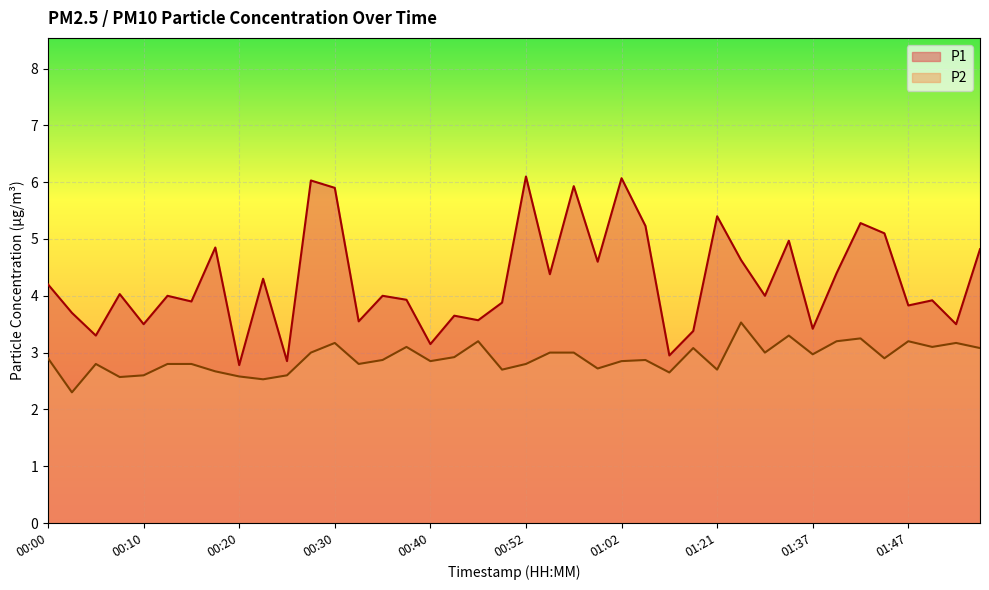

In P1, how many points are higher than both neighbors (excluding endpoints)?

14